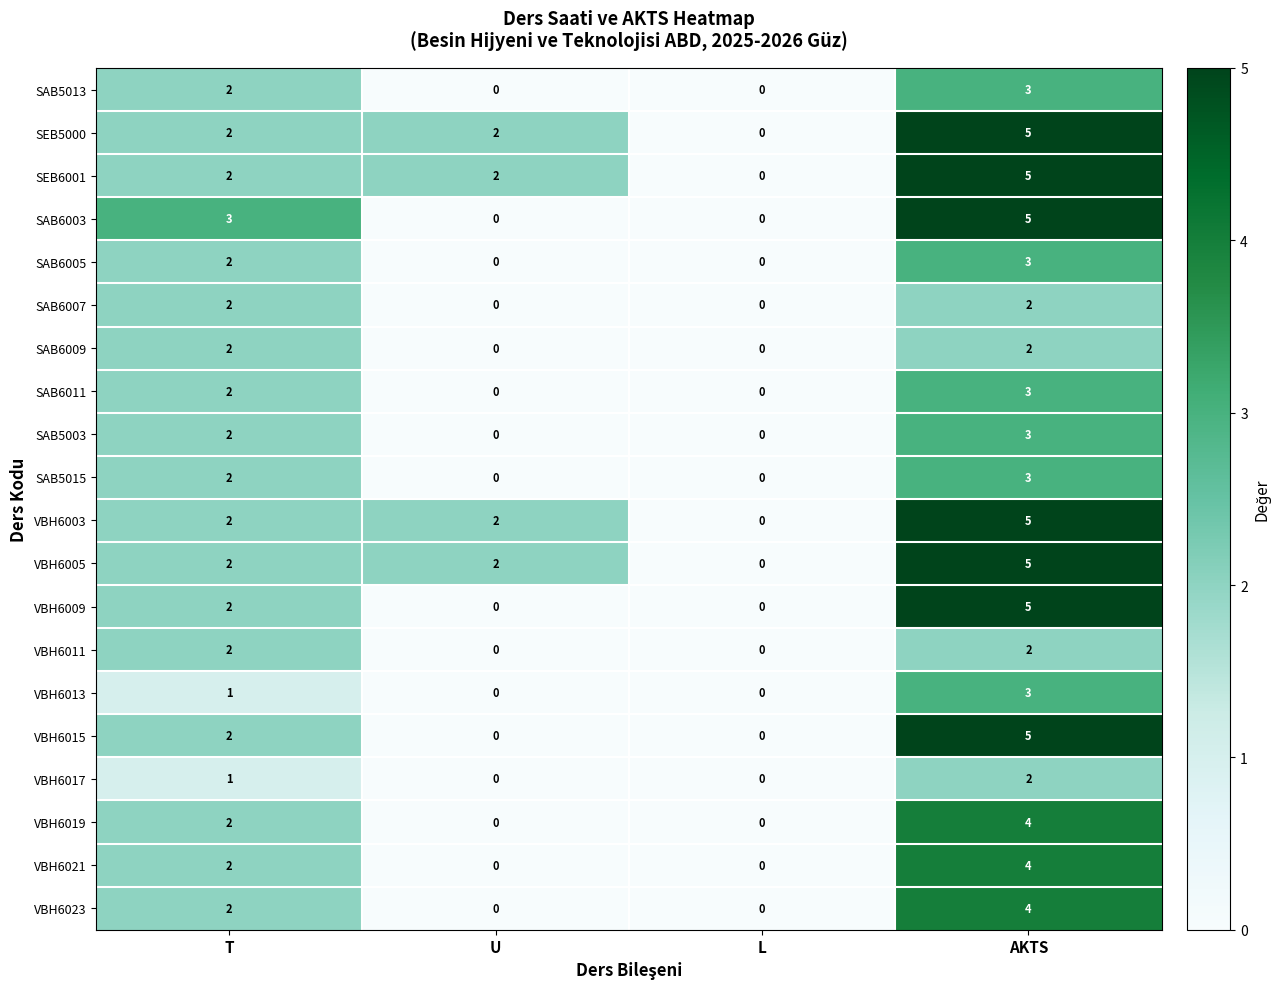

What is the difference between the maximum and minimum values in the SAB5003 series?

3